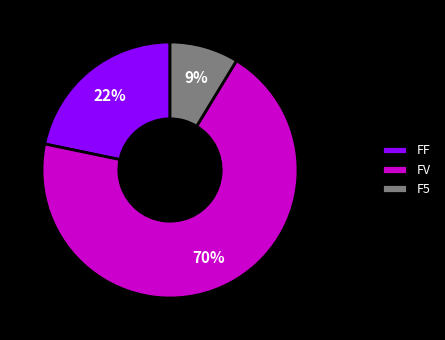

True or false: FV accounts for 70% of the total.

True